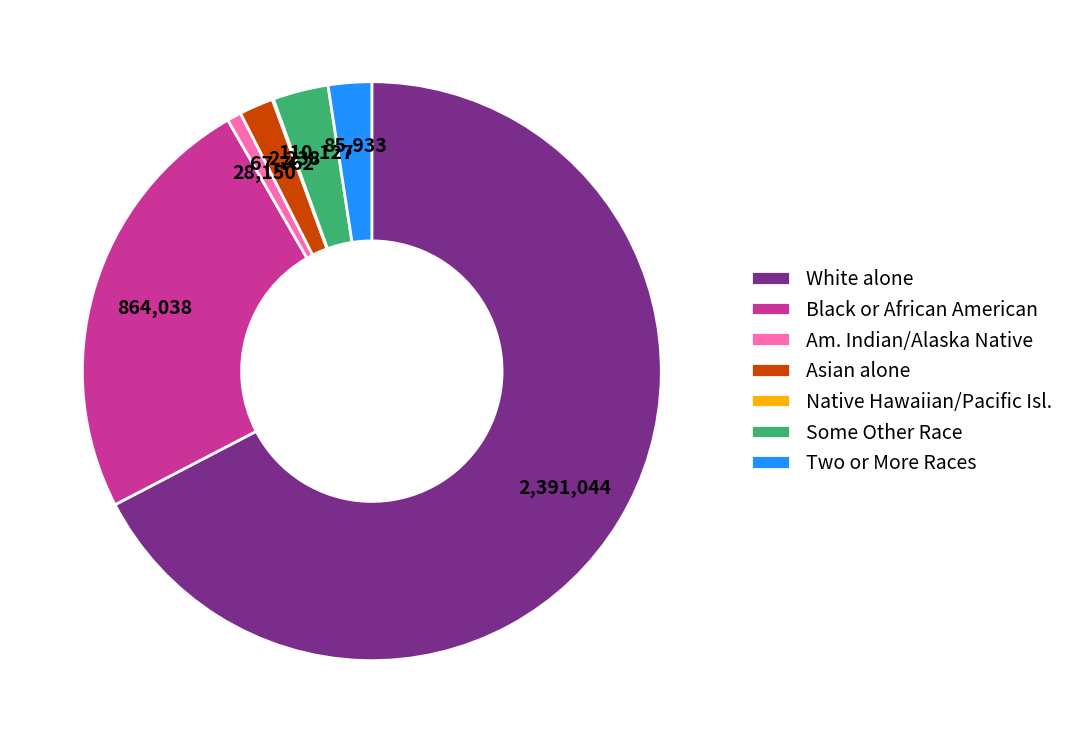

What is the ratio of the value at Am. Indian/Alaska Native to the value at Some Other Race?

0.3